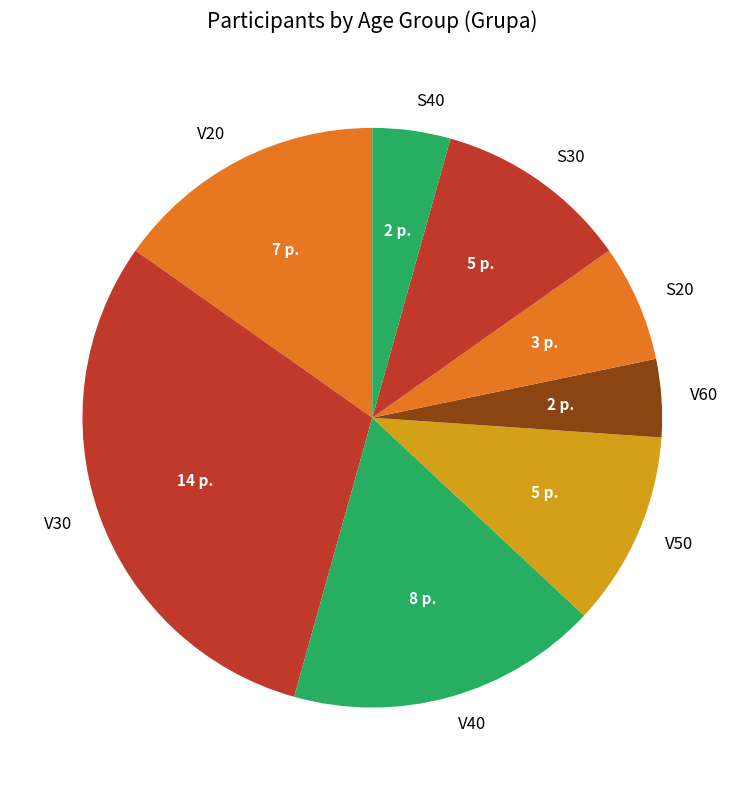

Does S30 represent more than half of the total?

No